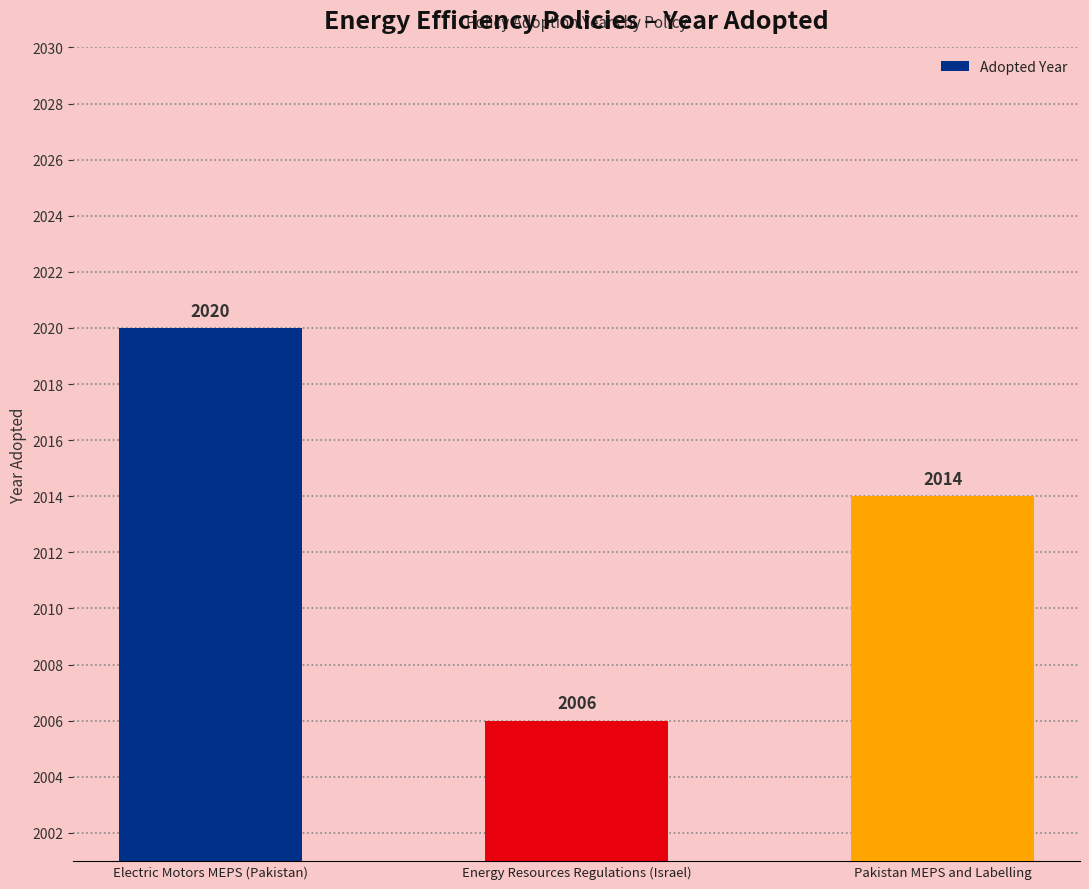

Is it true that the value at Pakistan MEPS and Labelling is 2014?

True